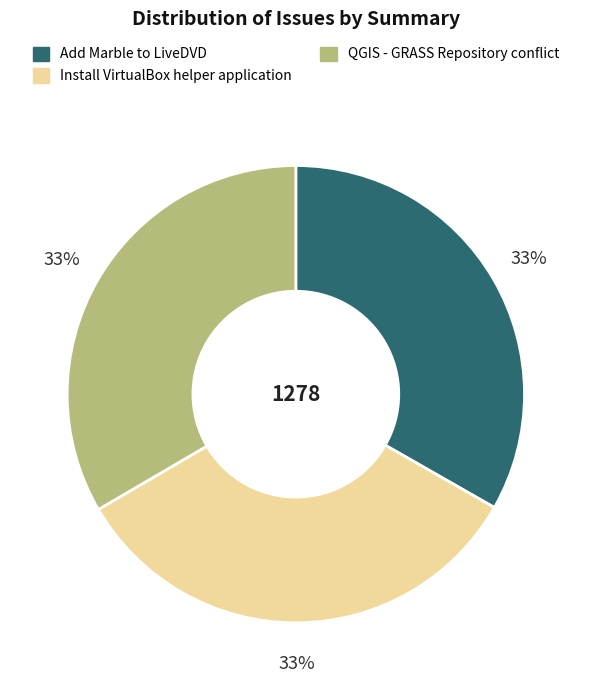

Does Add Marble to LiveDVD represent more than half of the total?

No